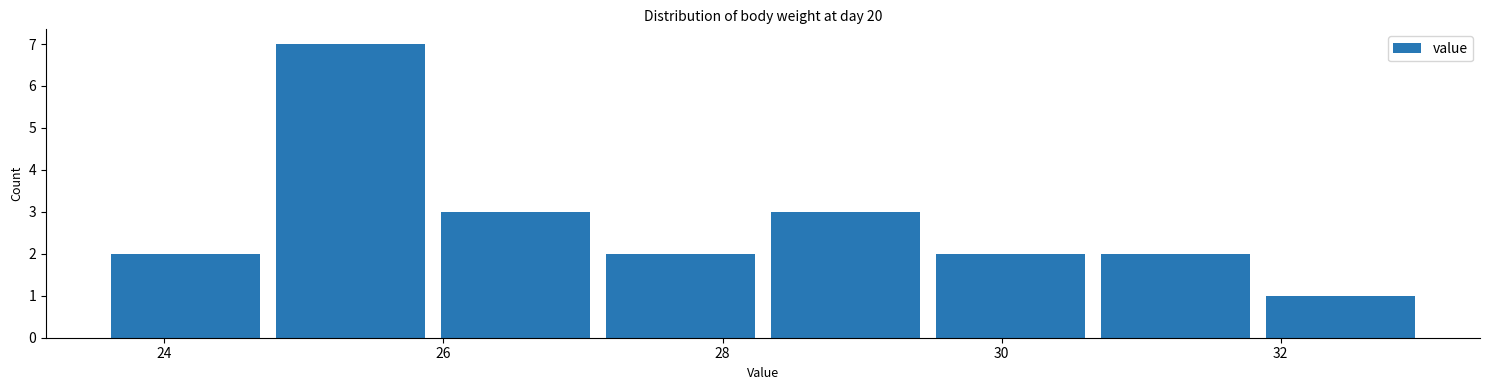

Reading left to right, transcribe this chart: for each bar, give the range it covers on the x-axis and its height. Neither the bar edges nor the heights are printed on the chart, so give them approximately, as read against the axes.

23.6 to 24.8: 2
24.8 to 26.0: 7
26.0 to 27.2: 3
27.2 to 28.2: 2
28.2 to 29.4: 3
29.4 to 30.6: 2
30.6 to 31.8: 2
31.8 to 33.0: 1